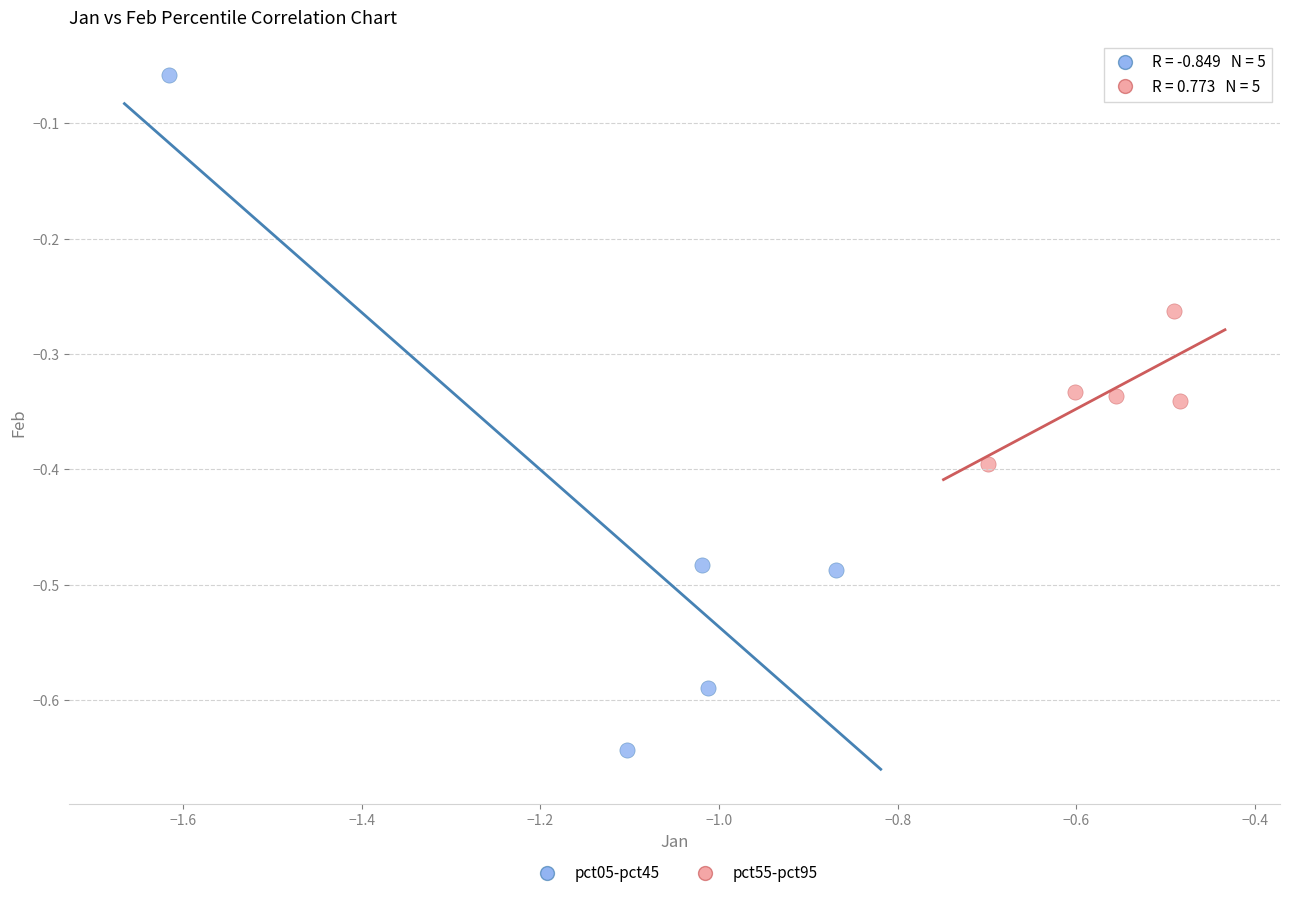

Which series reaches the maximum Y coordinate?

pct05-pct45